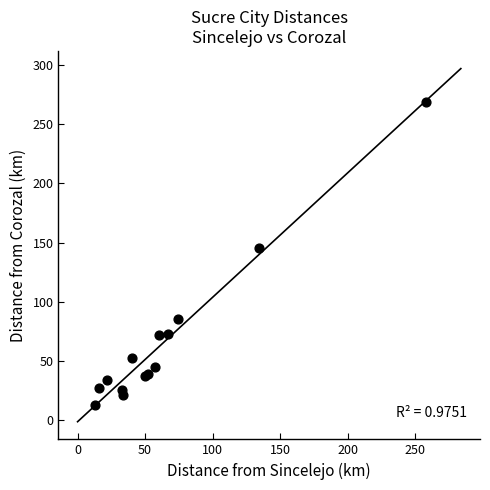

What Y value in the scatter plot is closest to 141?

145